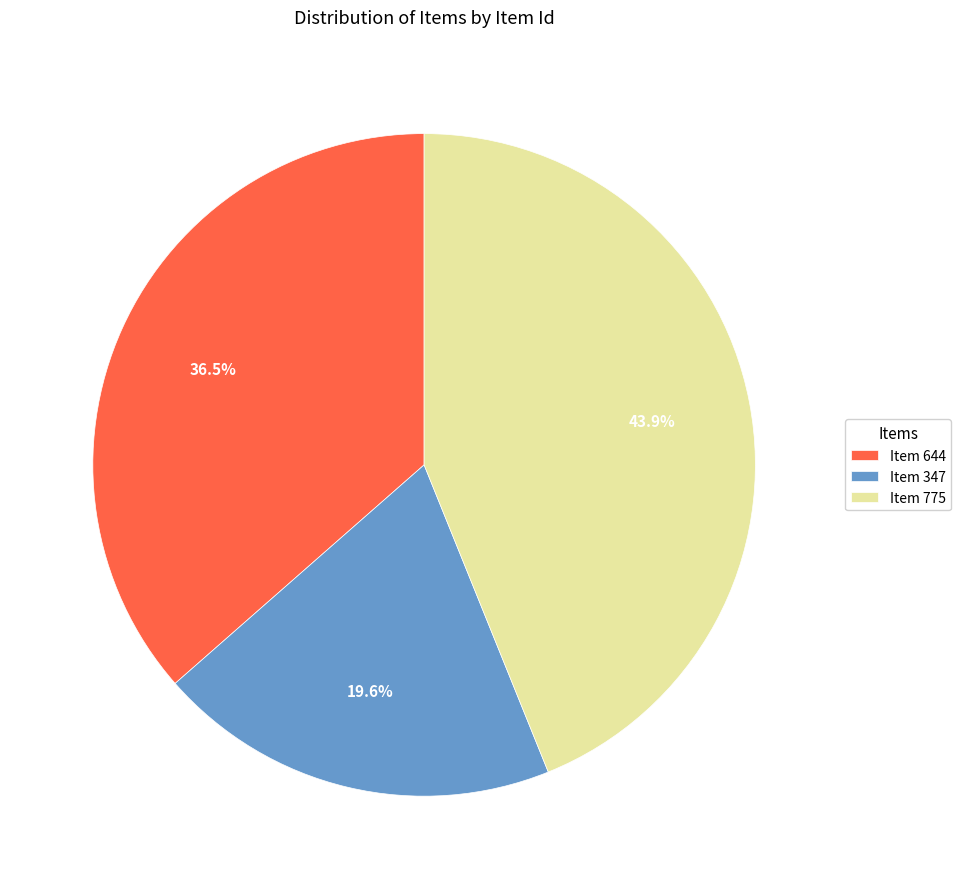

Which slice is the largest?

Item 775